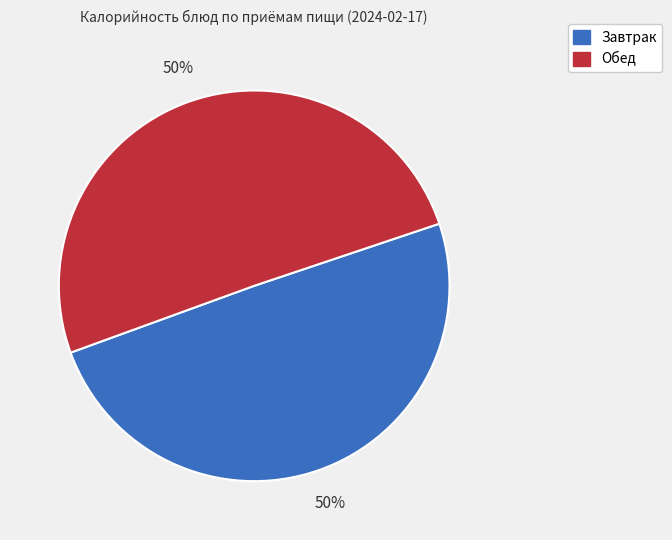

Is it true that Обед is 41% of the pie?

False